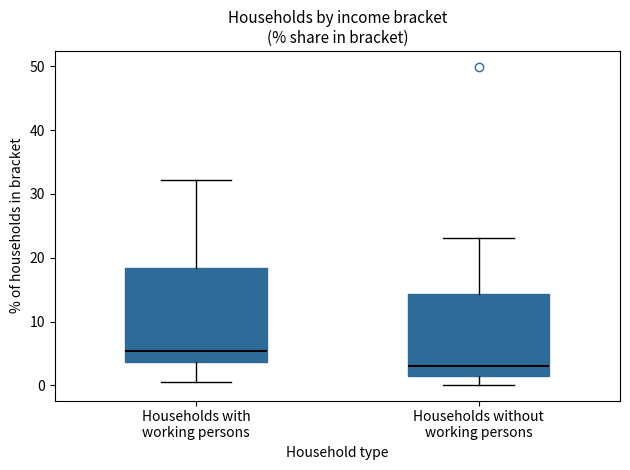

Which box's median line is the lowest?

Households without working persons